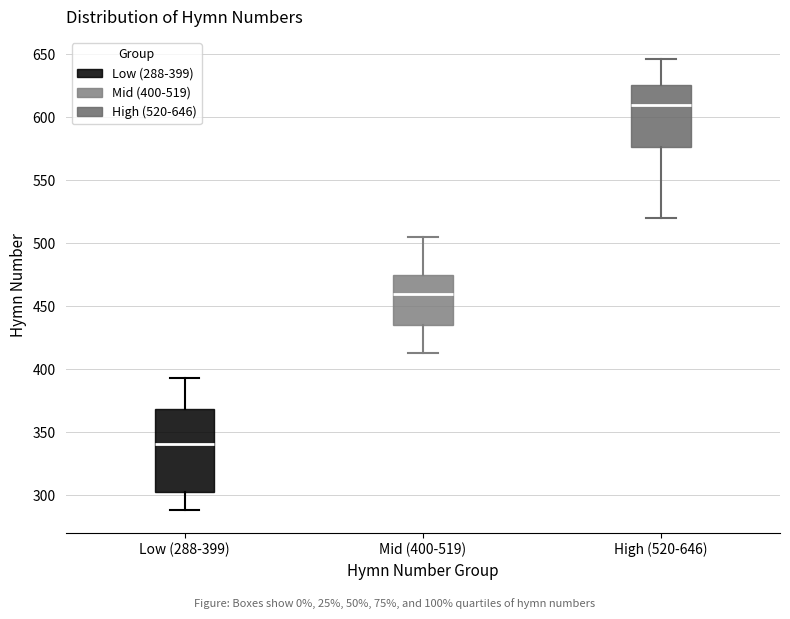

Where is the lower edge of the box for High (520-646) on the y-axis? The values are not printed on the chart, so give them approximately, as read against the axis.

575